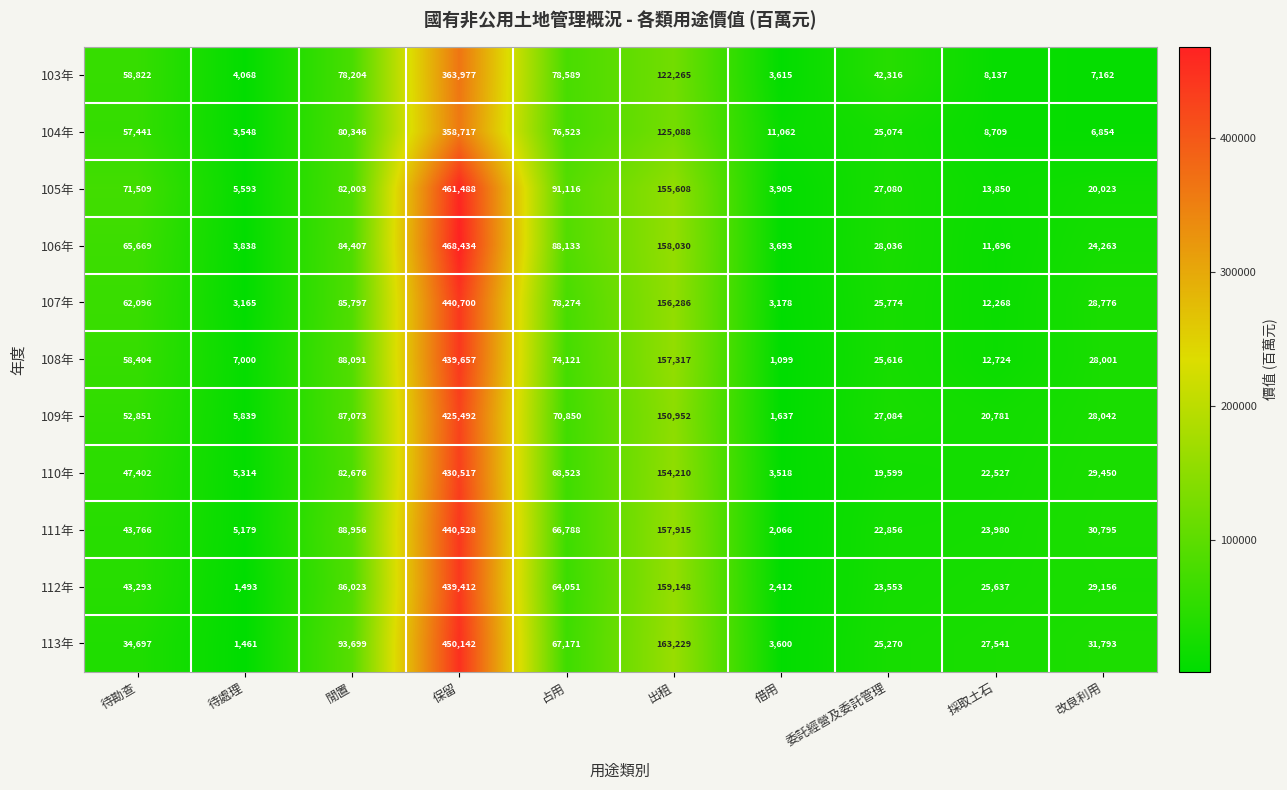

At which category does the chart reach its minimum across all series?

借用